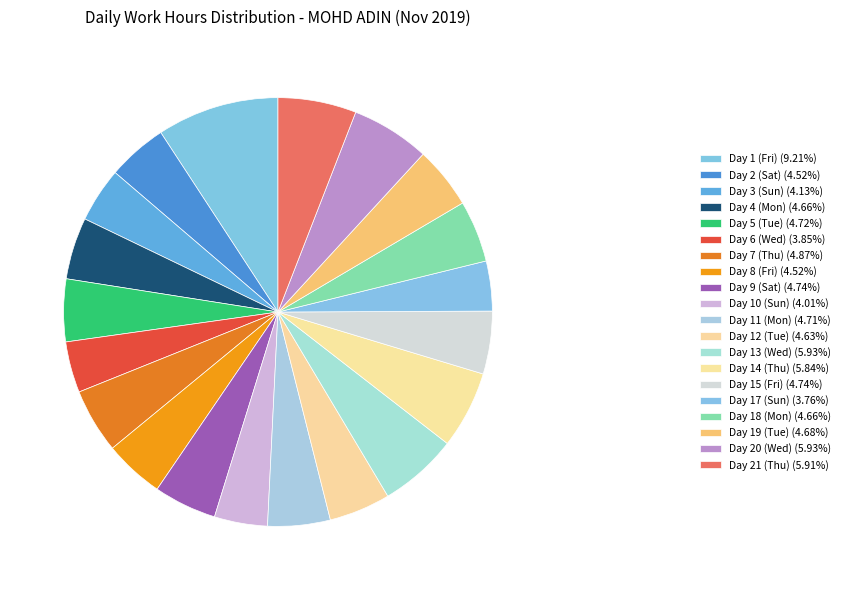

Is there any slice that represents more than half of the pie?

No